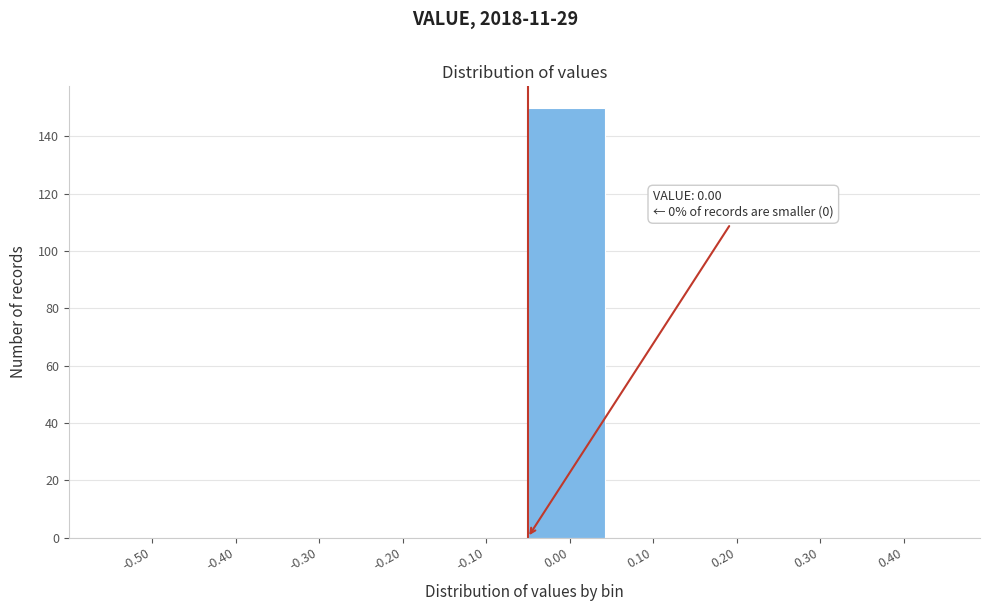

Reading left to right, what are all the values shown in this chart?

-0.50=0	-0.40=0	-0.30=0	-0.20=0	-0.10=0	0.00=150	0.10=0	0.20=0	0.30=0	0.40=0